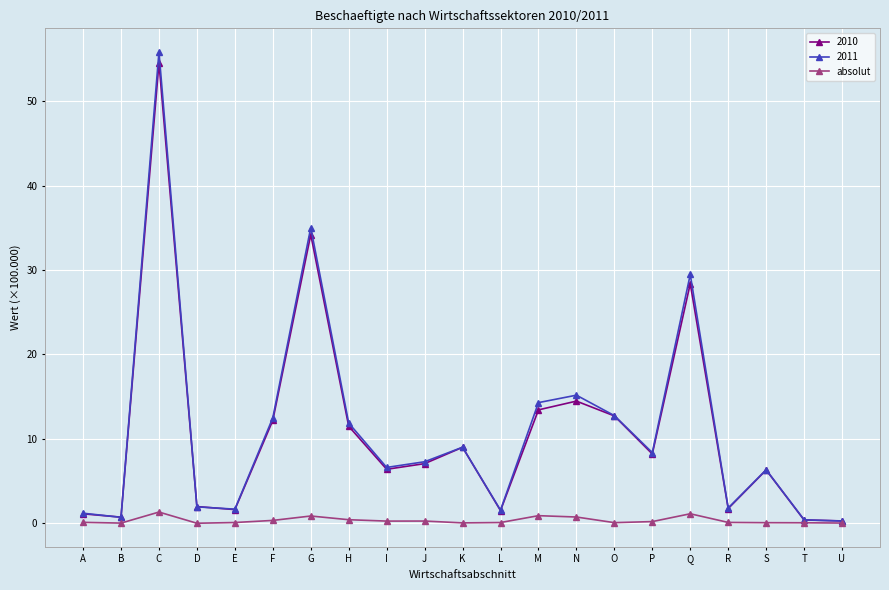

Which series has the largest range (max minus min)?

2011